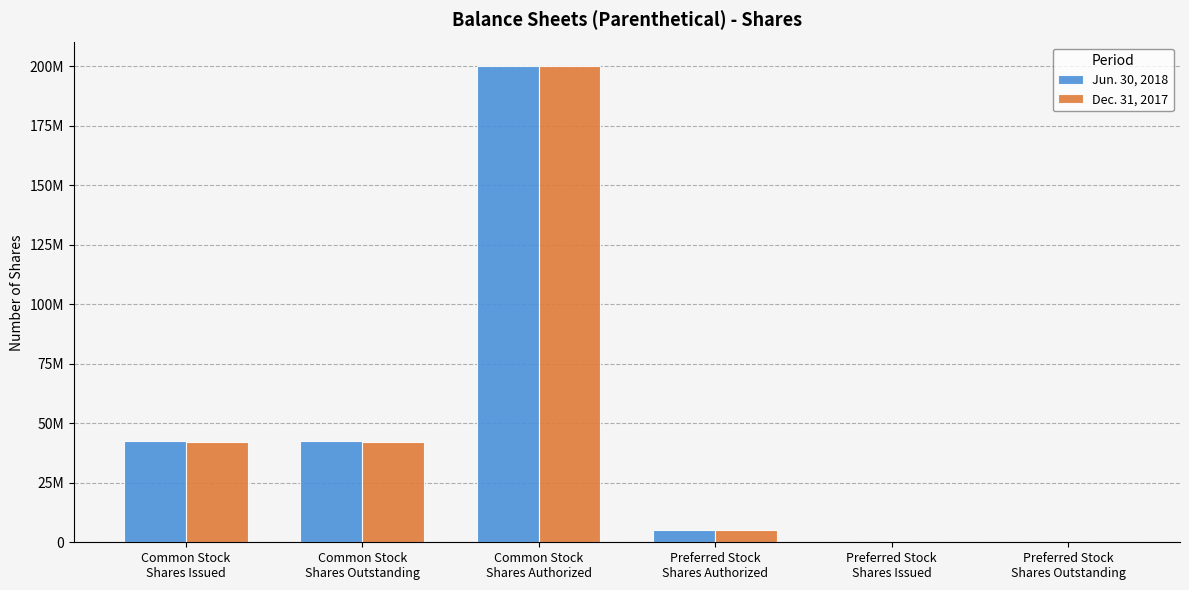

What is the value of the Dec. 31, 2017 bar at the 1st from the left?

42314581